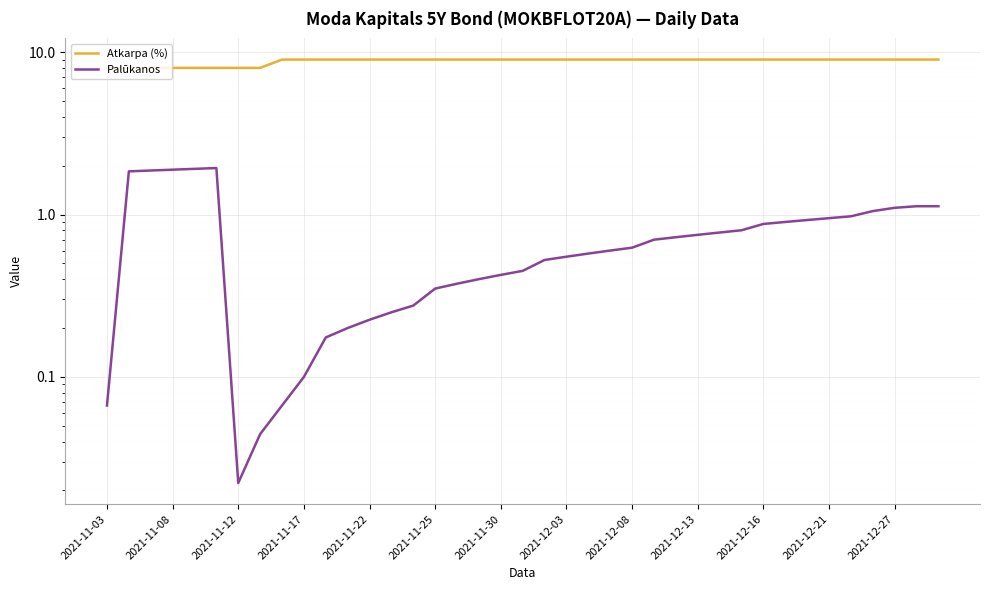

True or false: Palūkanos has more than 2 interior local peaks.

False